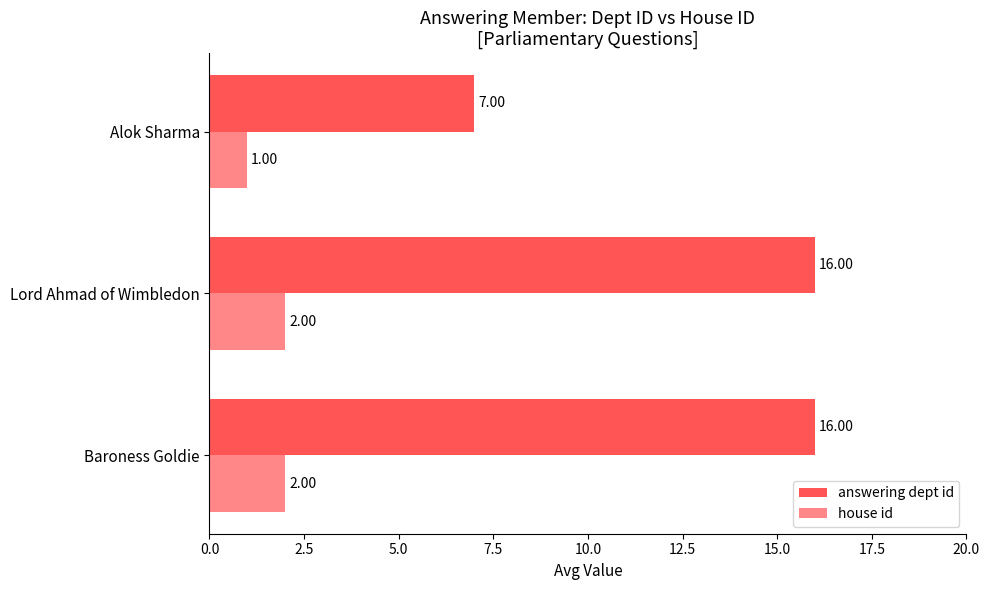

Reading left to right, list all the values displayed in this chart.

answering dept id: 16	16	7
house id: 2	2	1